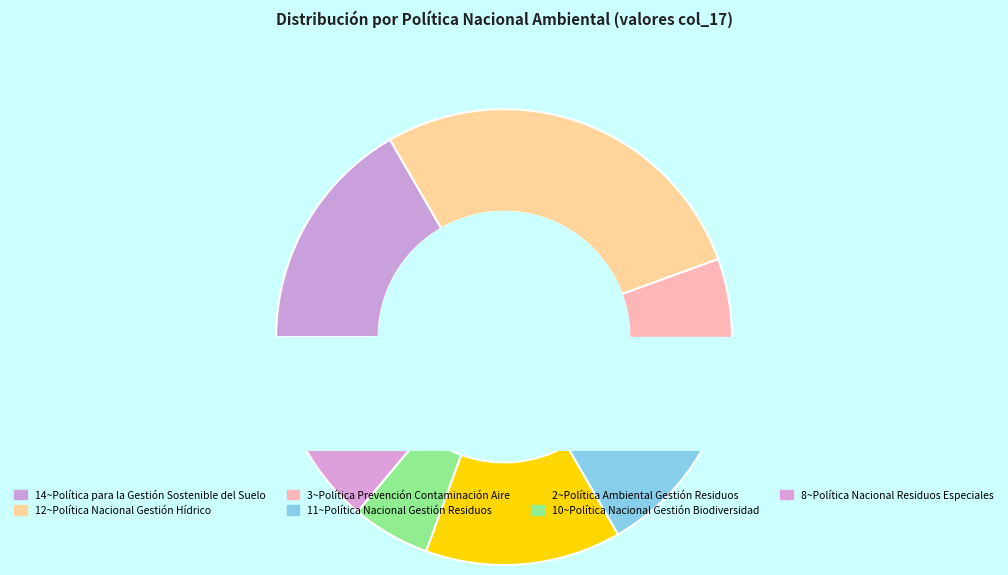

Is it true that 12~Política Nacional para la Gestión Integral del Recurso Hídrico is 16% of the pie?

False